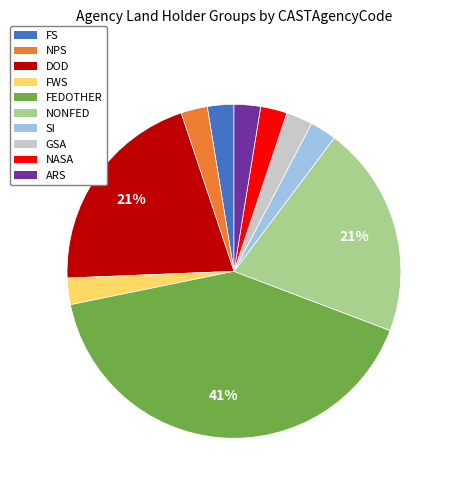

Do SI and NONFED together represent more than half of the pie?

No